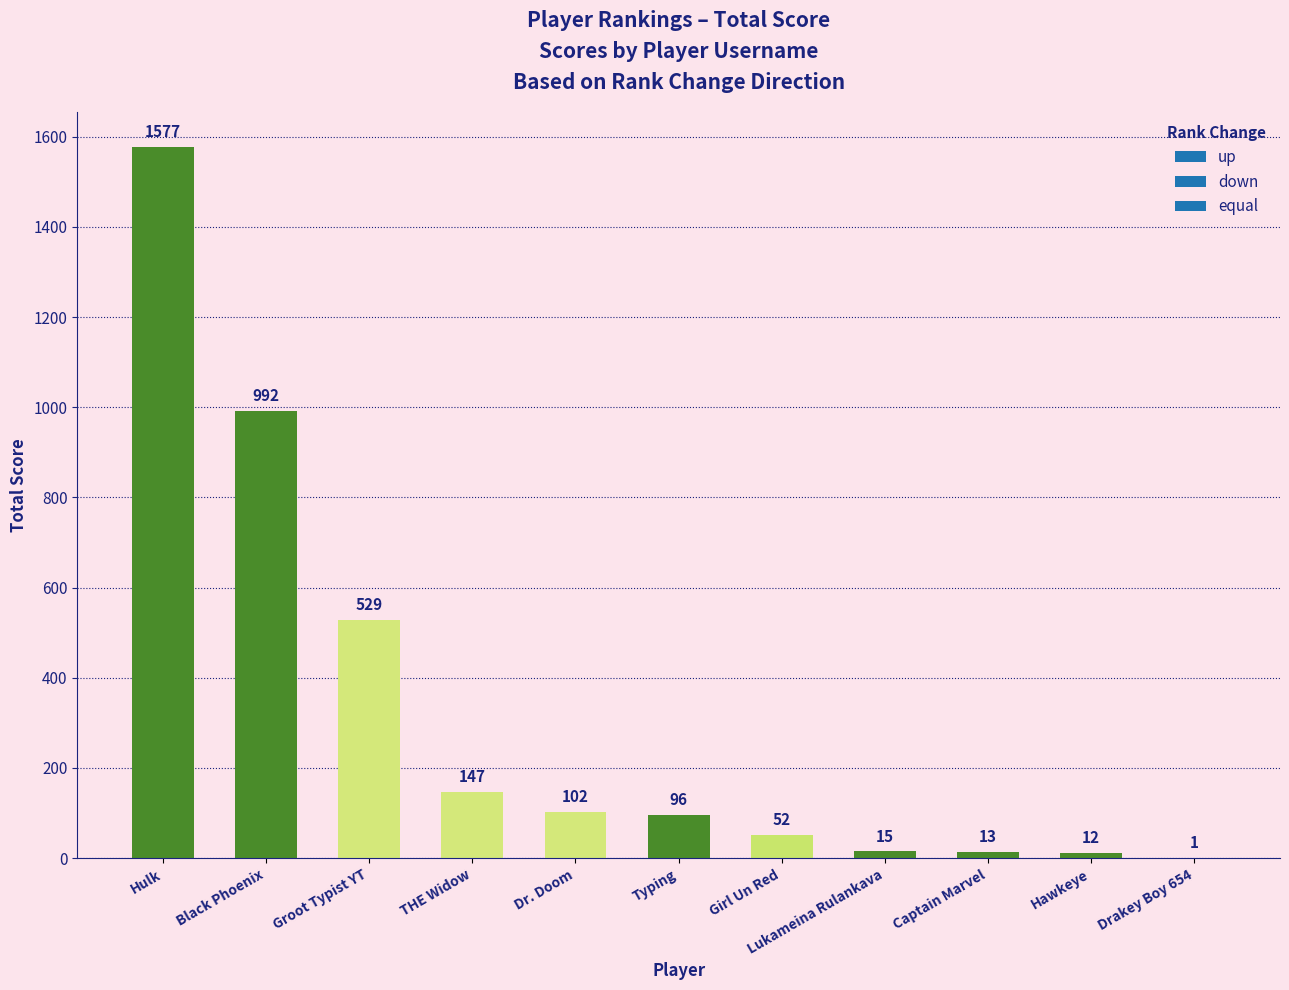

Reading left to right, list all the values displayed in this chart.

1577	992	529	147	102	96	52	15	13	12	1